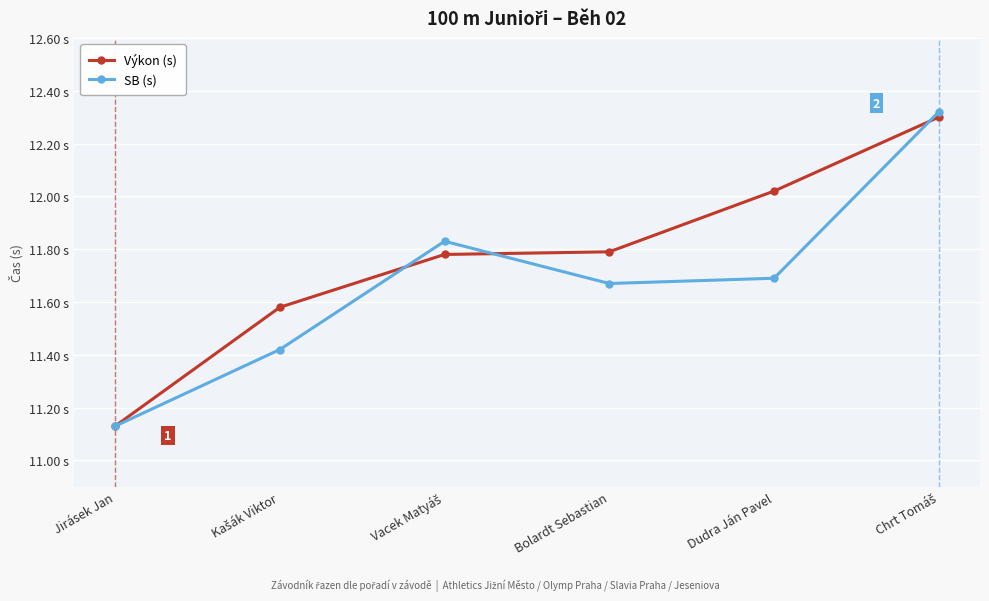

True or false: SB (s) has a value of 11.1 at Jirásek Jan.

True